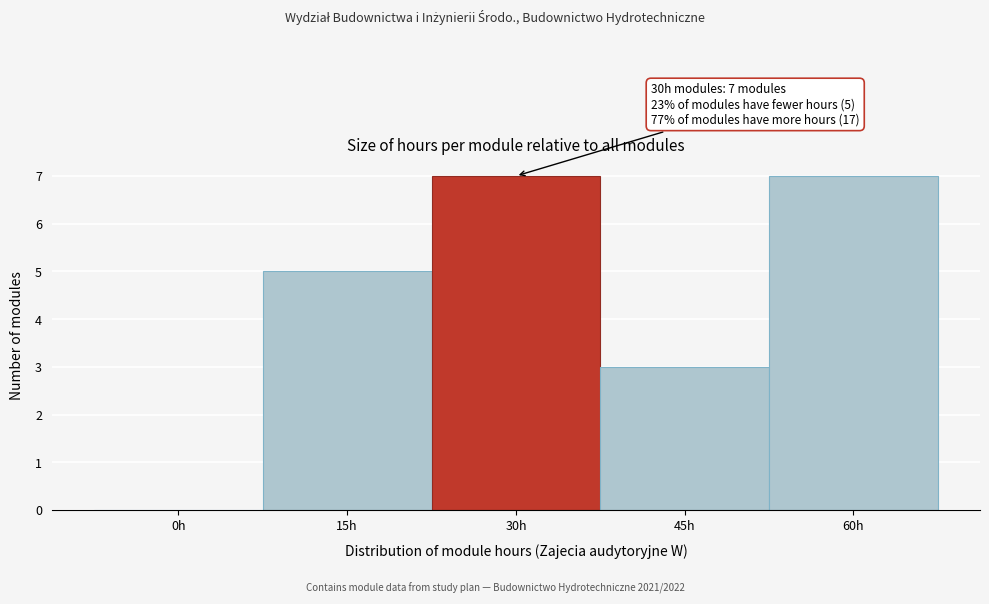

Reading left to right, list all the values displayed in this chart.

0h=0	15h=5	30h=7	45h=3	60h=7